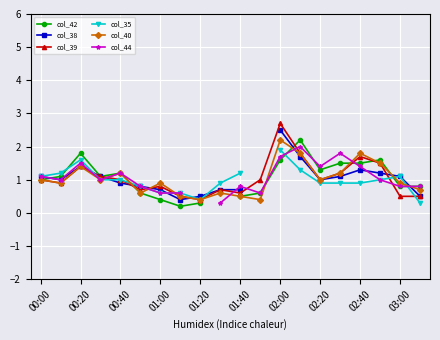

In col_42, how many points are lower than both neighbors (excluding endpoints)?

3